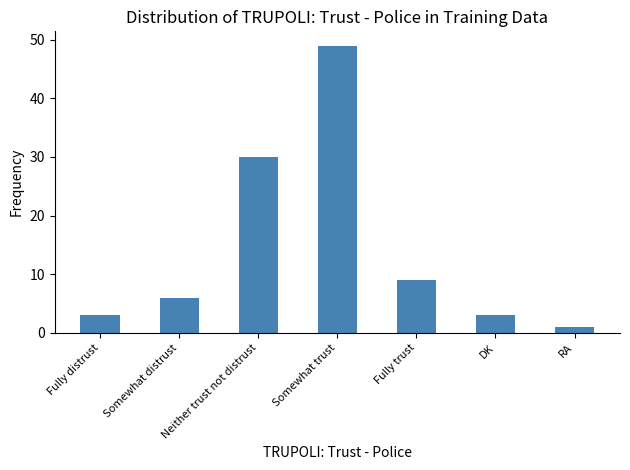

What is the average value?

14